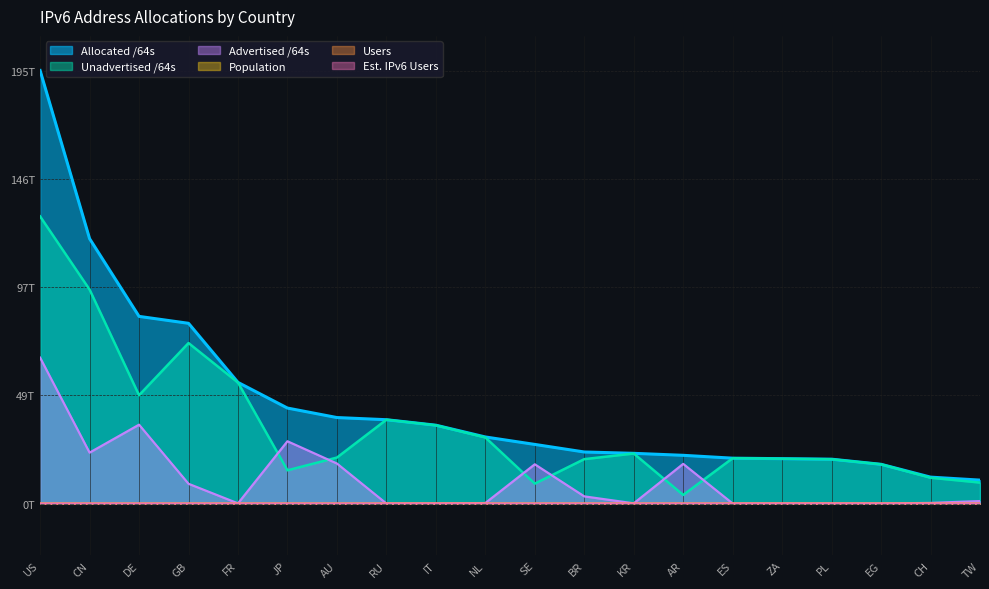

What is the difference between the Advertised /64s values at AU and IT?

17941743009792